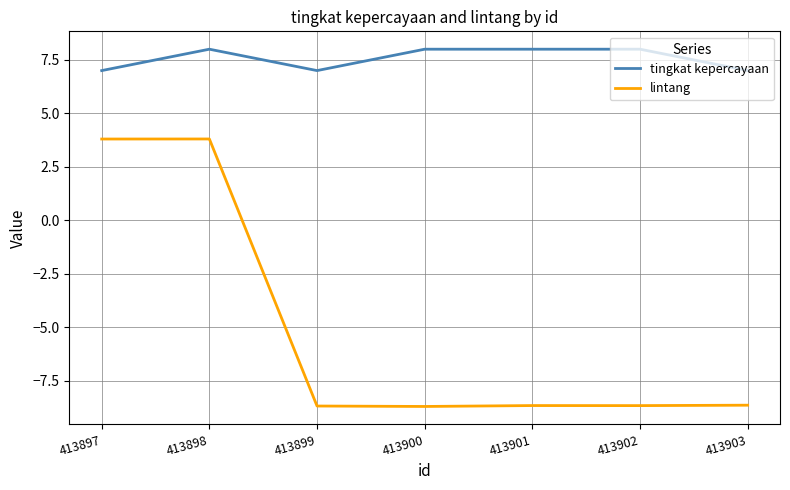

What is the average value of the lintang series?

-5.1